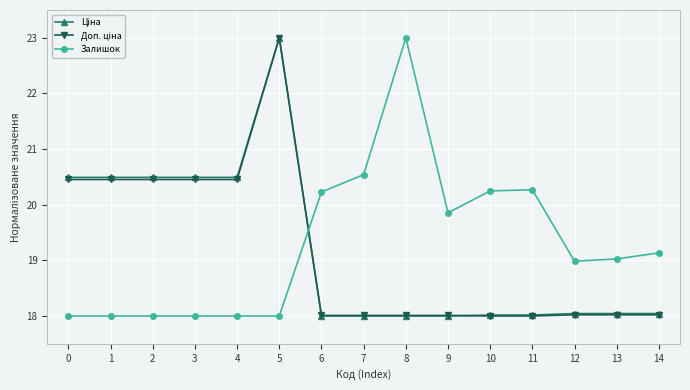

What is the value of the Залишок point at the 13th from the left?

19.0